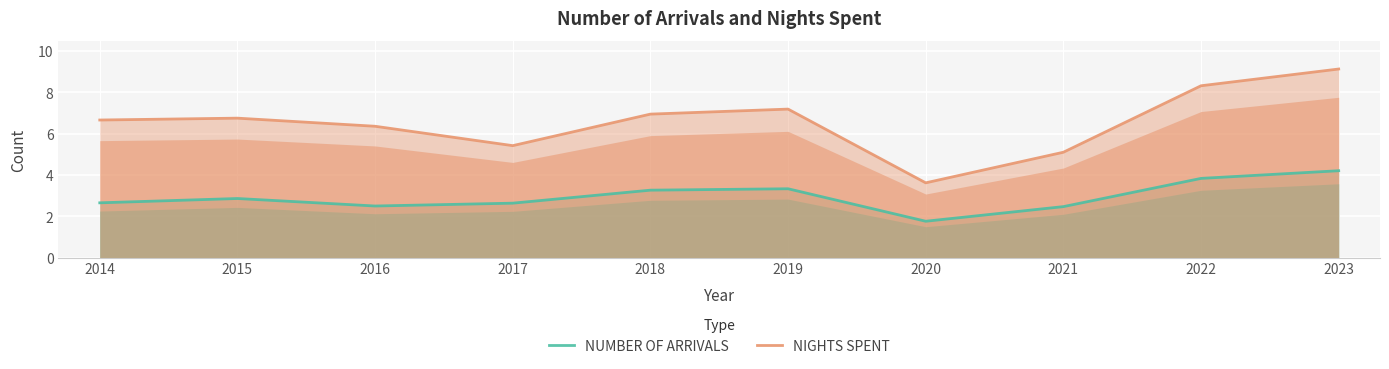

What are all the series names shown in the legend?

NUMBER OF ARRIVALS, NIGHTS SPENT